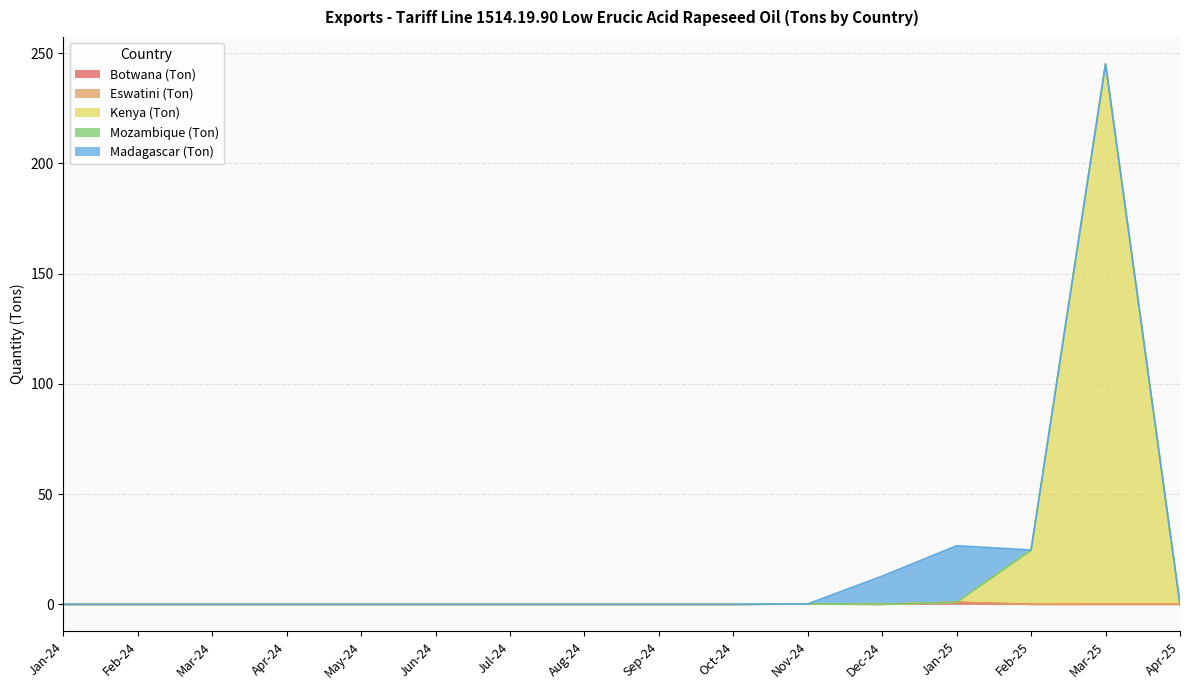

In Botwana (Ton), how many points are higher than both neighbors (excluding endpoints)?

2